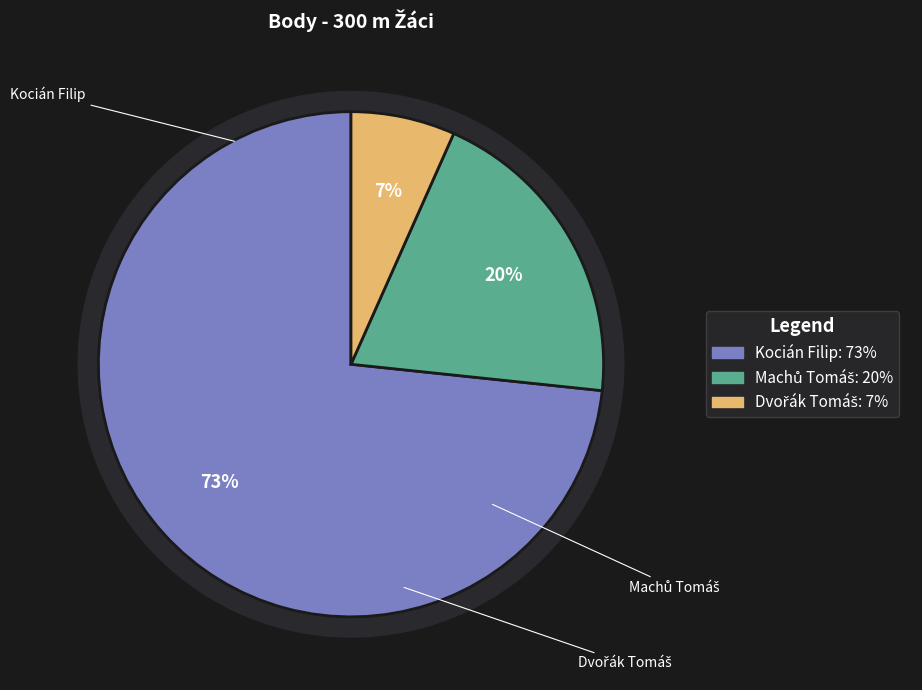

Which category has the biggest portion of the pie?

Kocián Filip